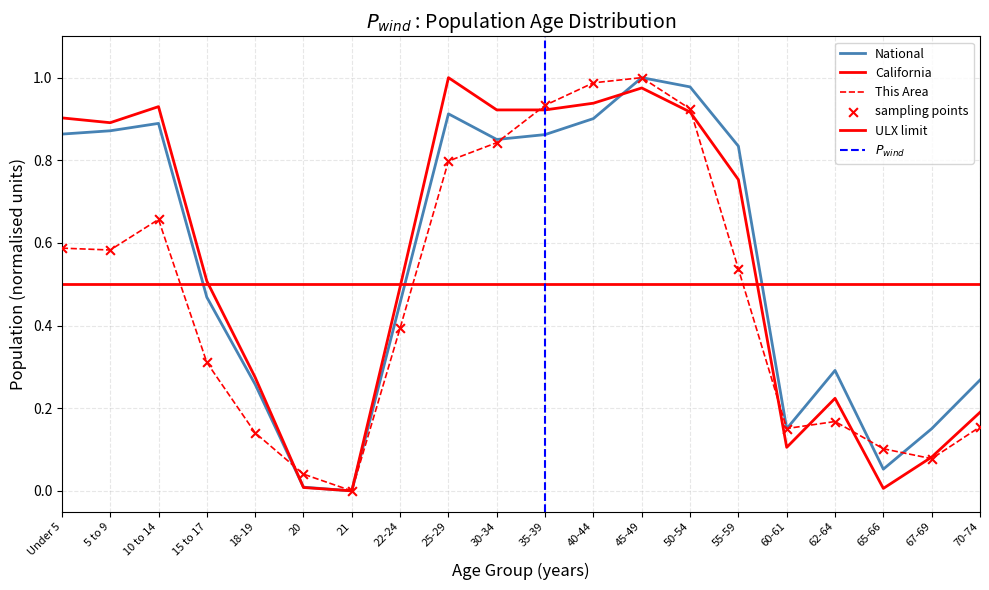

Which series contains the lowest Y value?

This Area